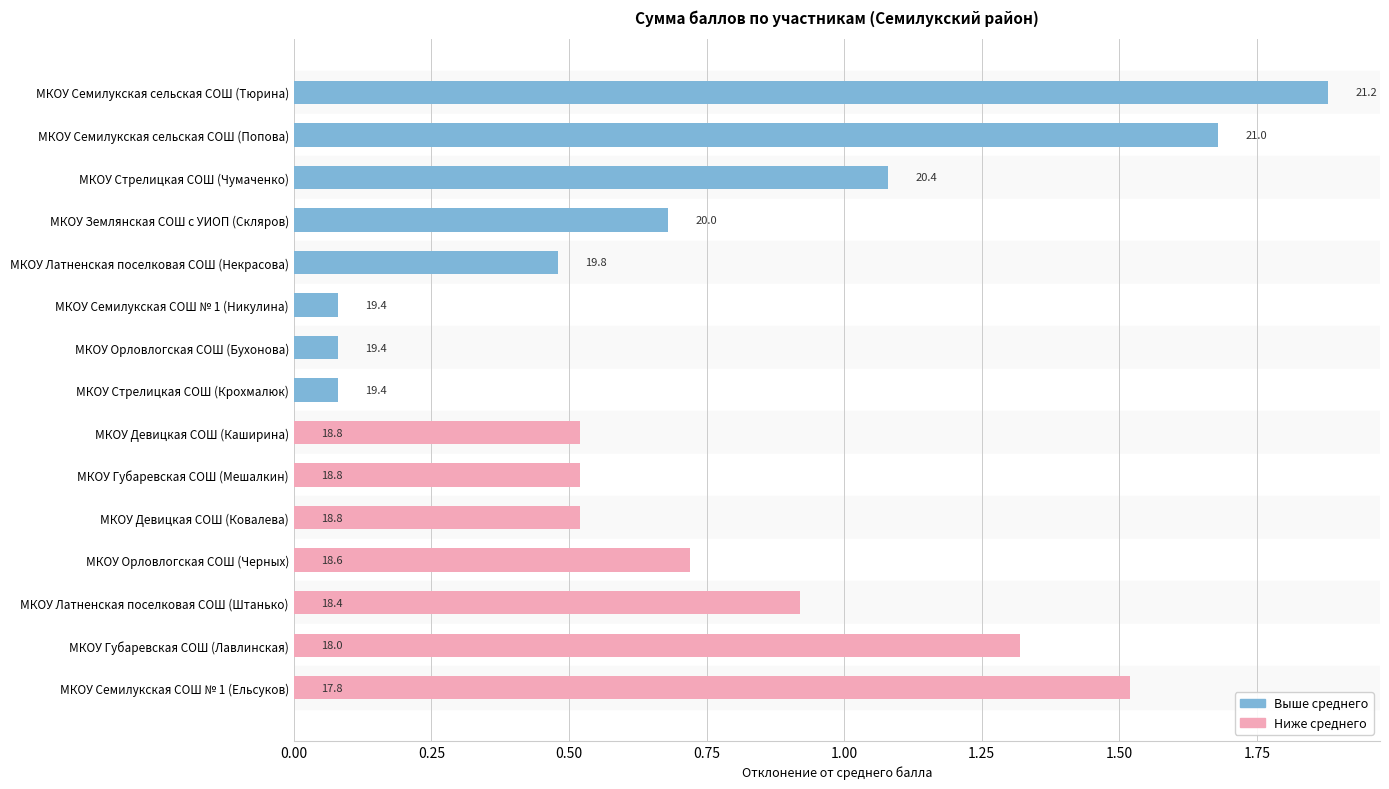

Which series has the largest total across all categories?

Ниже среднего